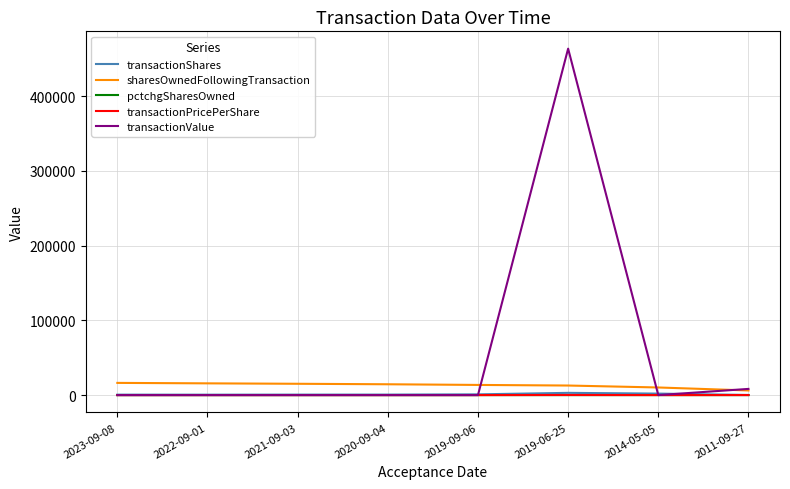

Which series ends up on top after the final intersection of transactionValue and transactionShares?

transactionValue